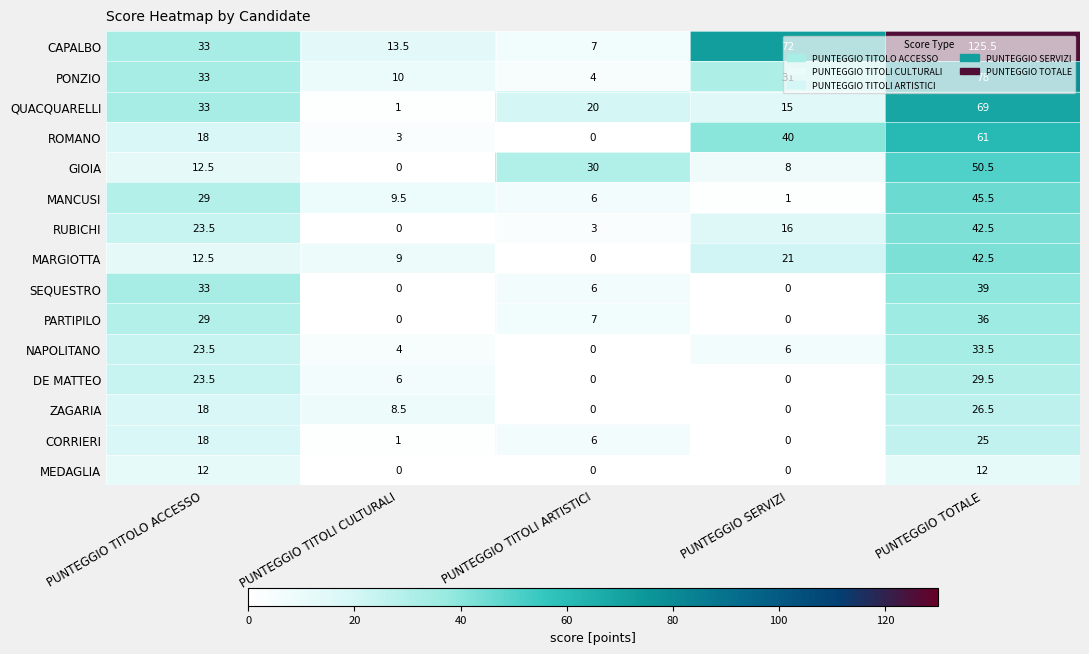

Which series changed the most between PUNTEGGIO TITOLO ACCESSO and PUNTEGGIO TOTALE?

CAPALBO